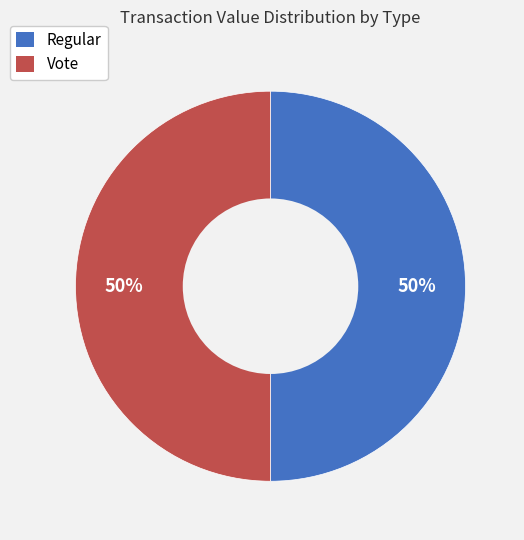

To the nearest percent, what portion does Vote represent?

50%